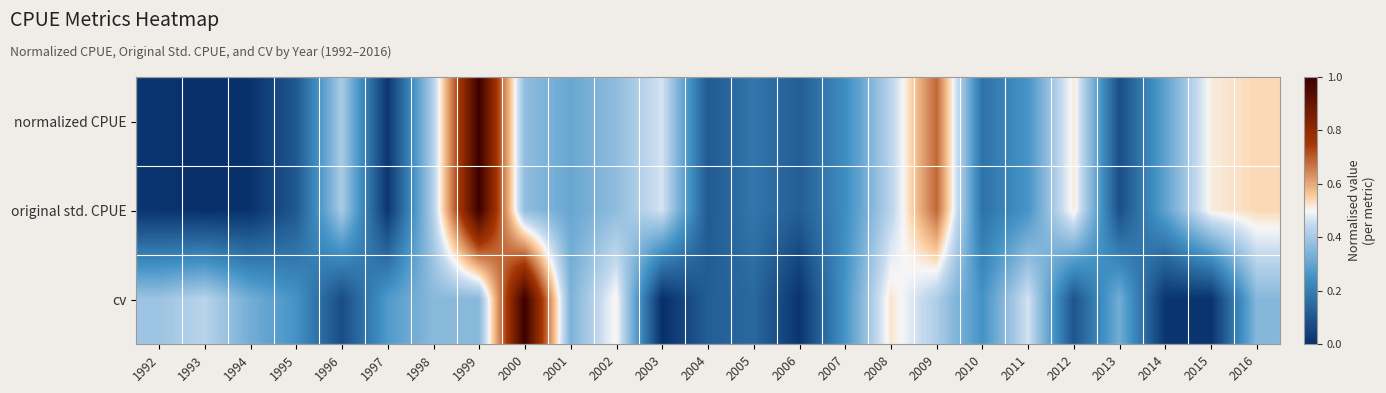

Which series changed the most between 2002 and 2012?

cv